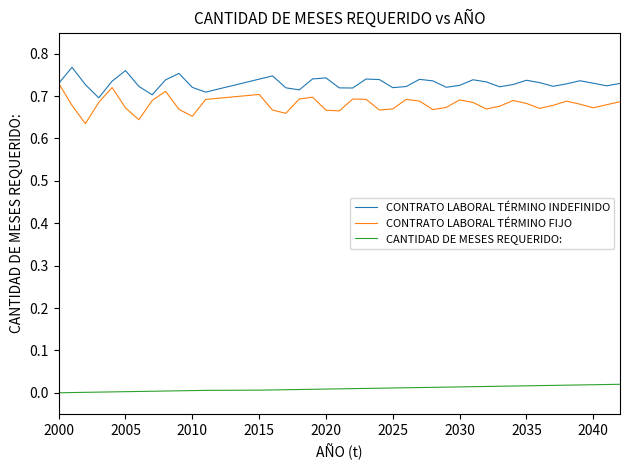

True or false: CANTIDAD DE MESES REQUERIDO: and CONTRATO LABORAL TÉRMINO FIJO cross at least once.

False